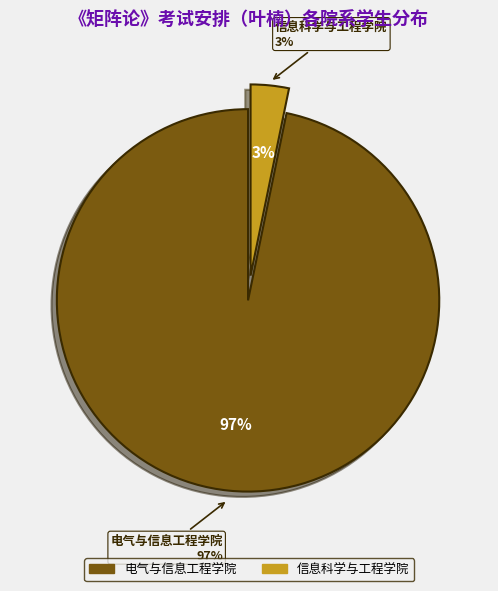

Is there a majority slice in this chart?

Yes